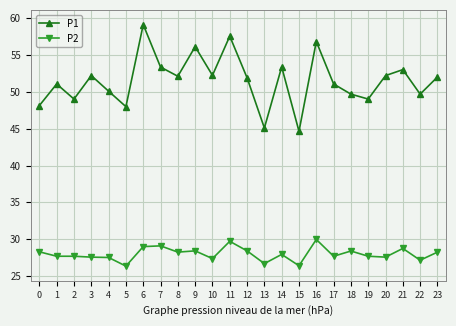

At which category is the sum across all series the highest?

6